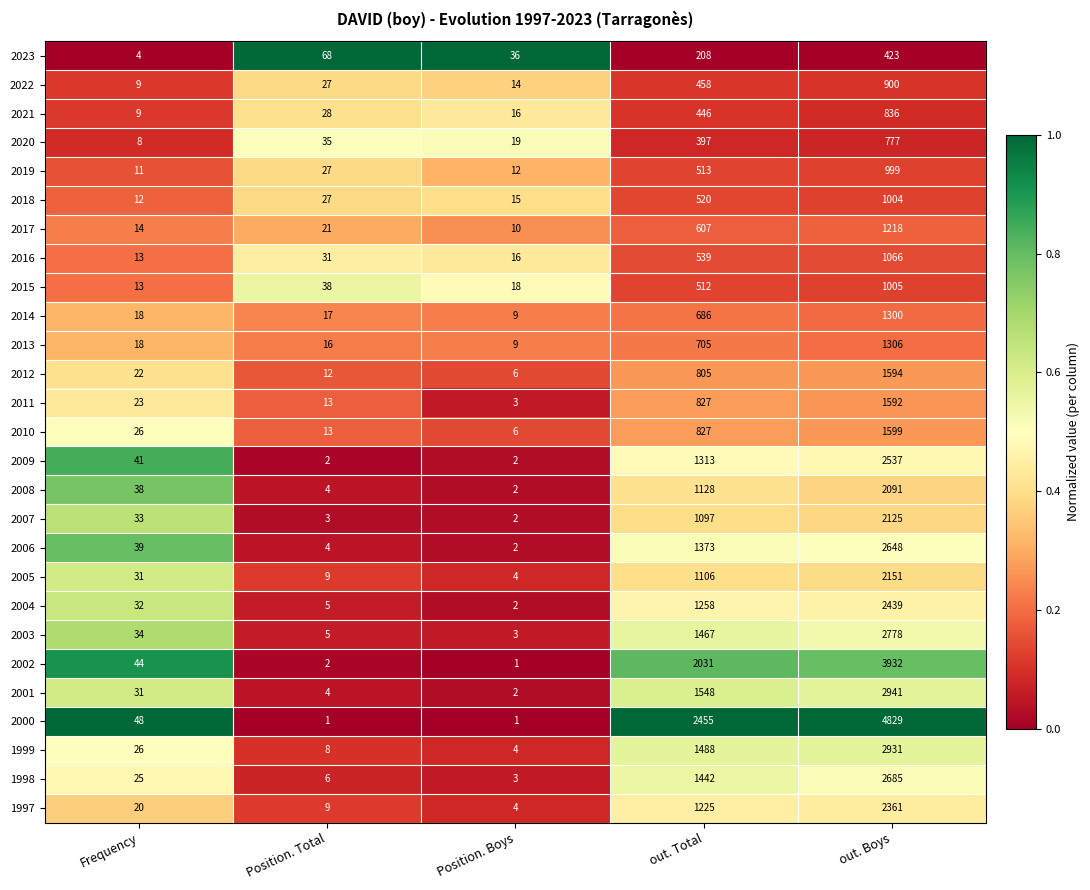

At which category is the sum across all series the highest?

out. Boys